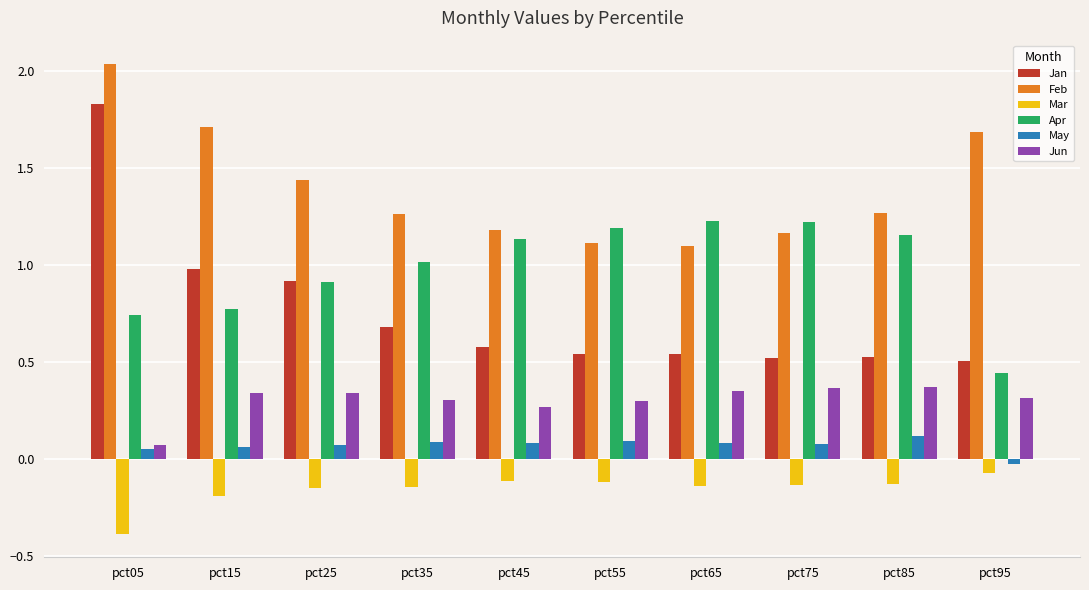

What is the minimum value shown in the chart?

-0.4